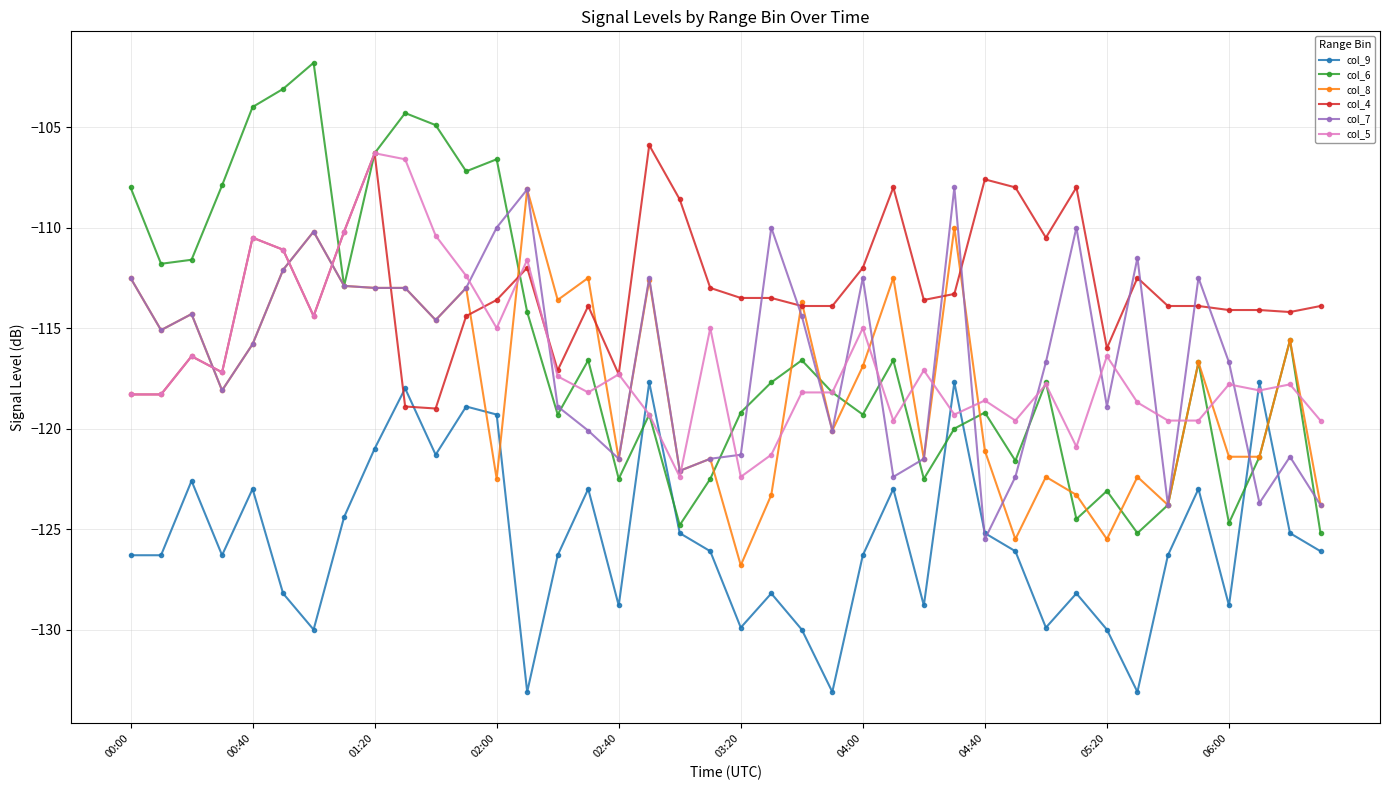

What is the value of the col_5 point at the 22nd from the left?

-121.3